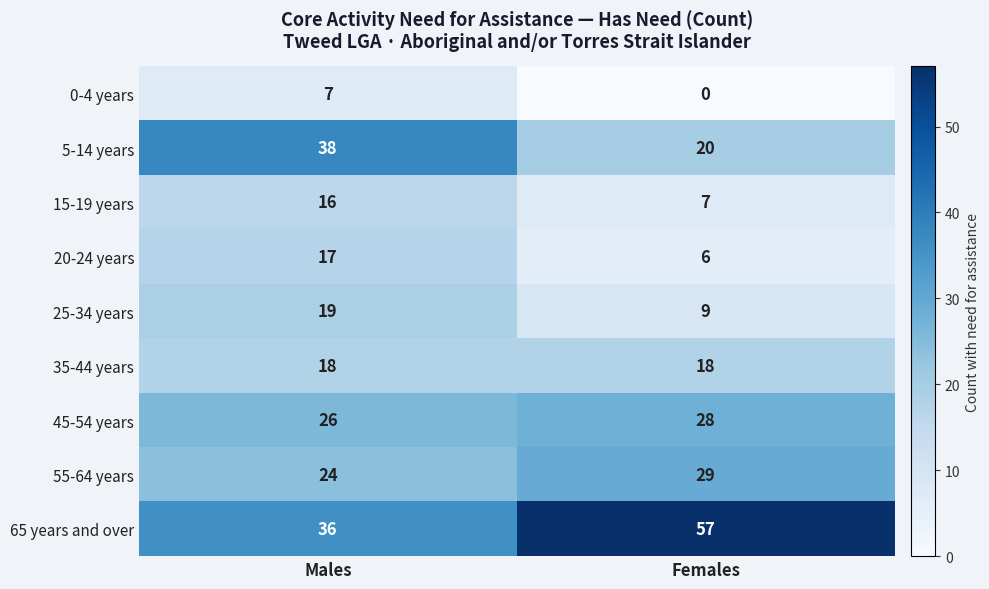

What is the spread (max minus min) of values at Females?

57